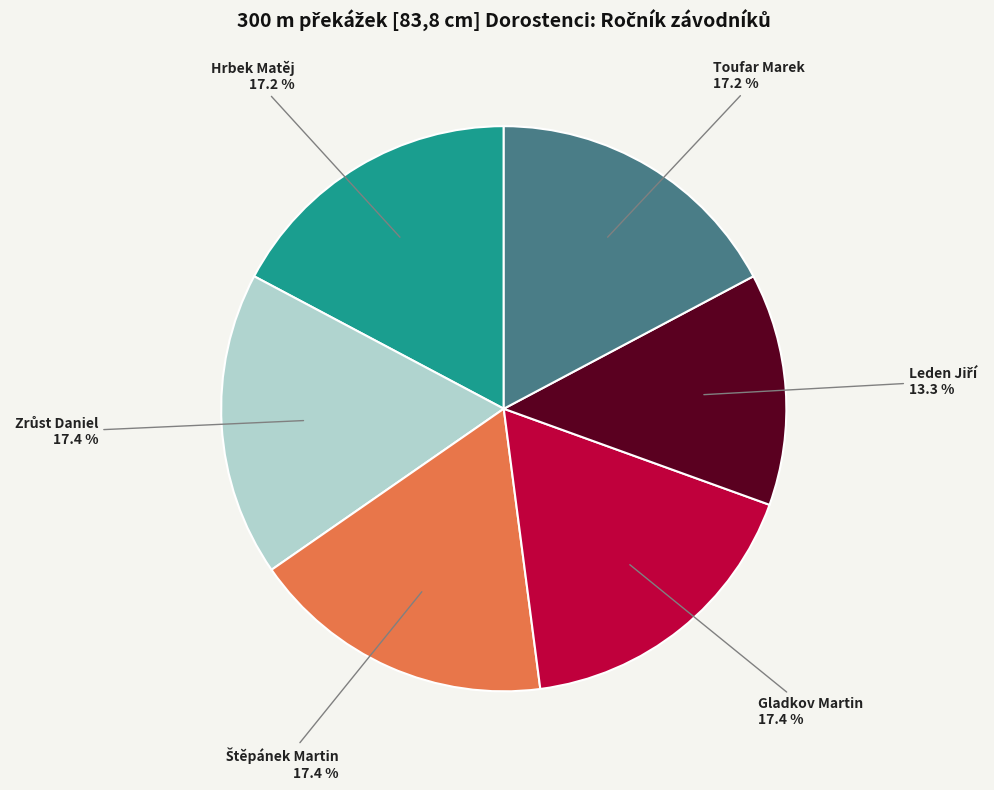

Is Hrbek Matěj the majority of the pie?

No